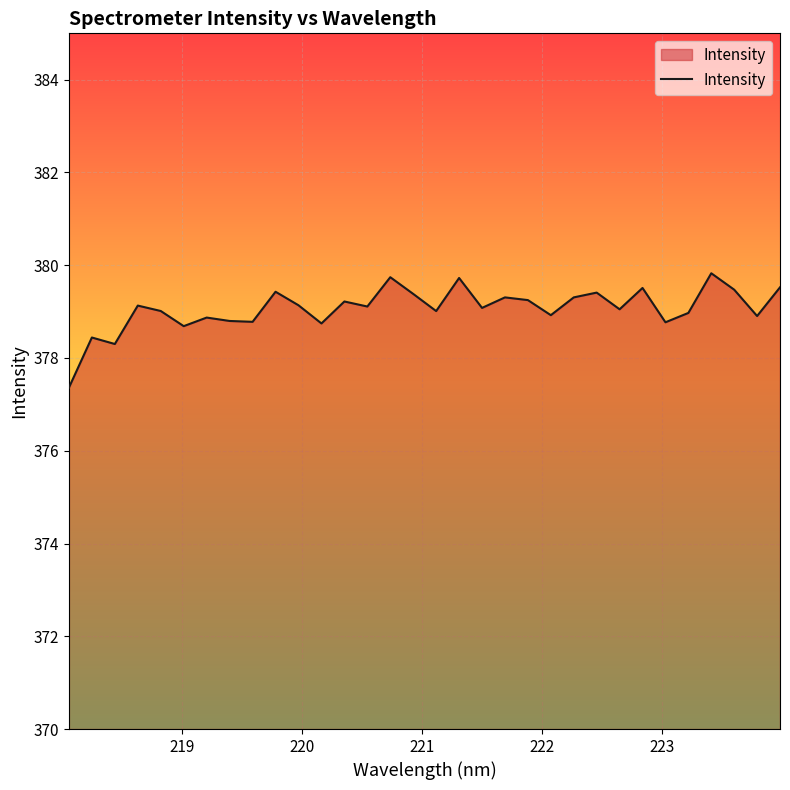

What is the smallest value displayed?

377.4